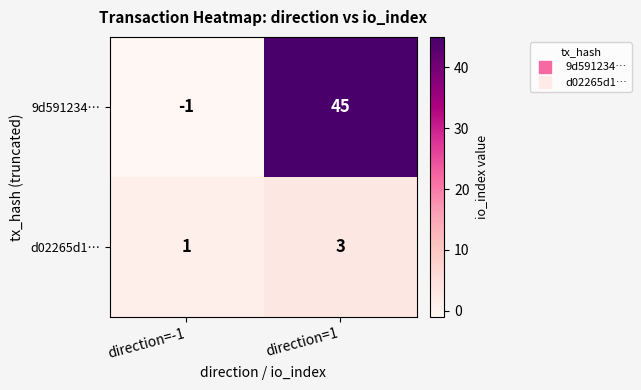

Between direction=-1 and direction=1, which series saw the biggest shift?

9d591234…